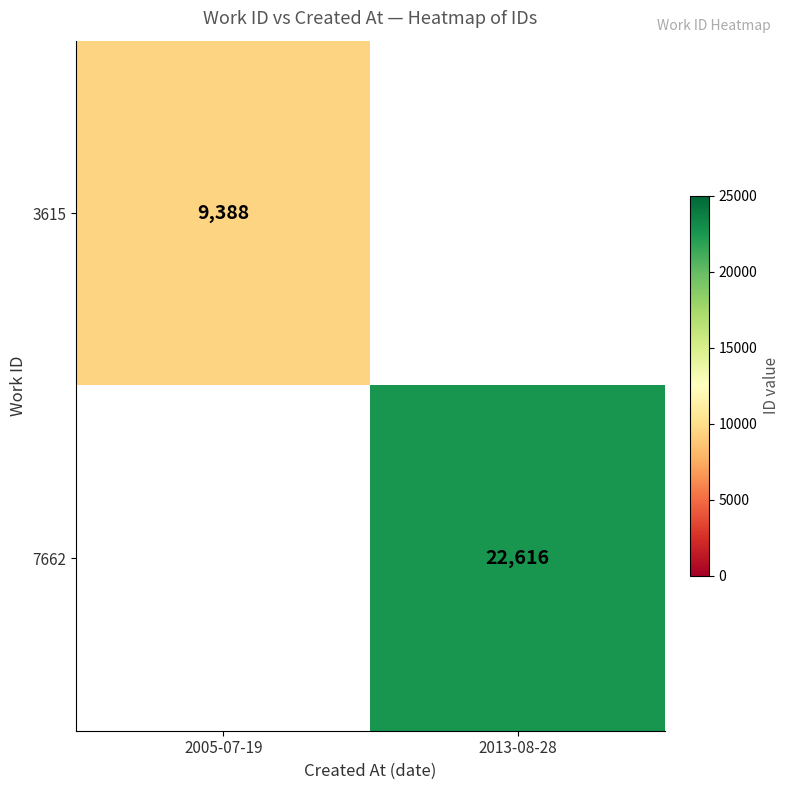

Which category has the highest value across all series?

2013-08-28